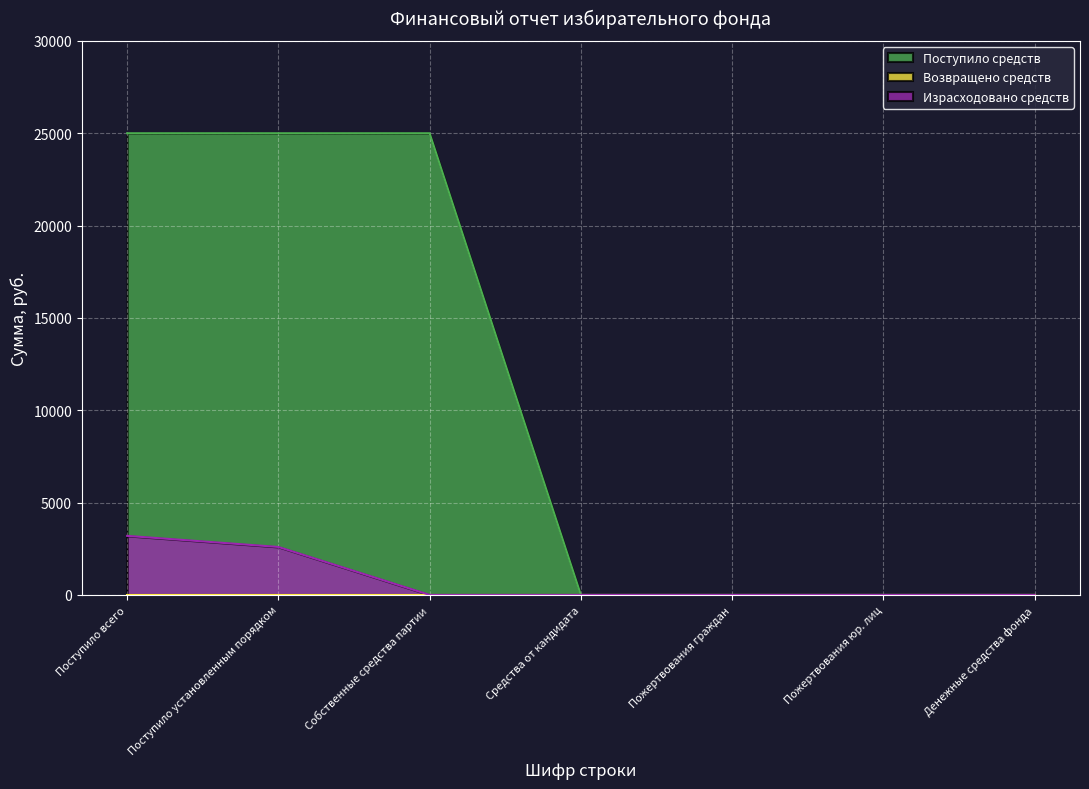

How many Поступило средств values are between 0 and 25000?

7